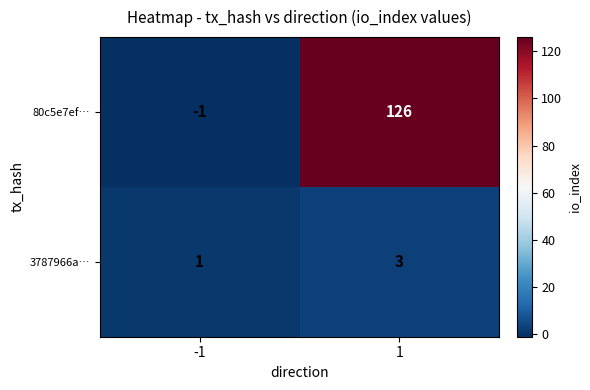

List the series in order of their overall mean, highest first.

80c5e7ef…, 3787966a…